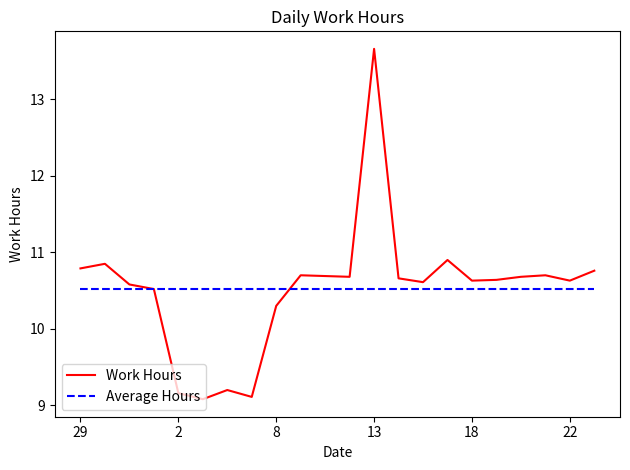

Which series has the largest range (max minus min)?

Work Hours